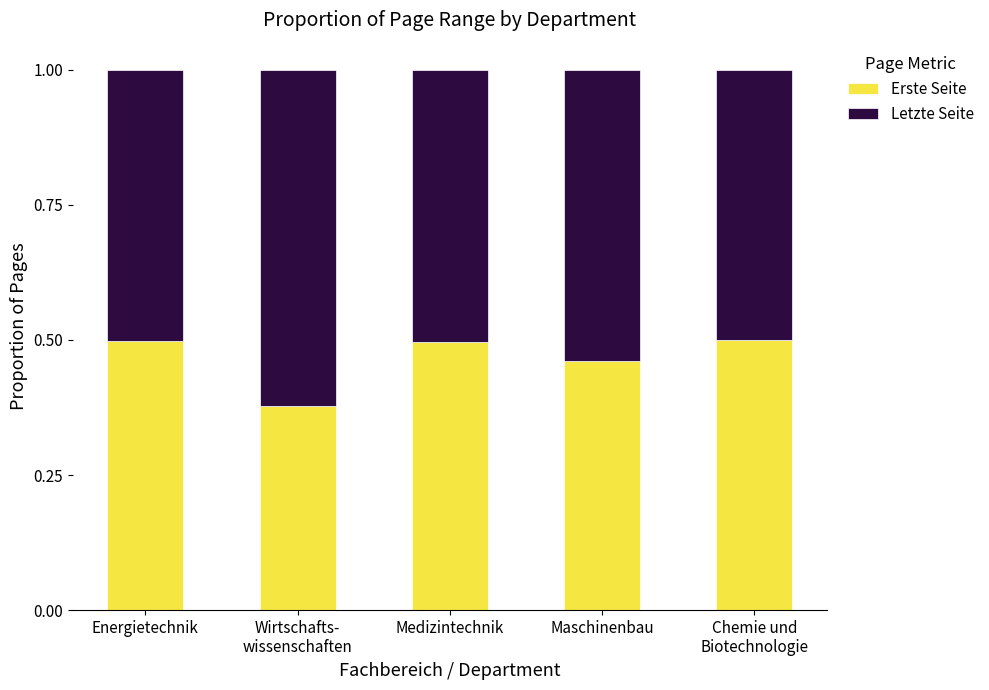

The value of Erste Seite at Maschinenbau is 0.5. True or false?

True